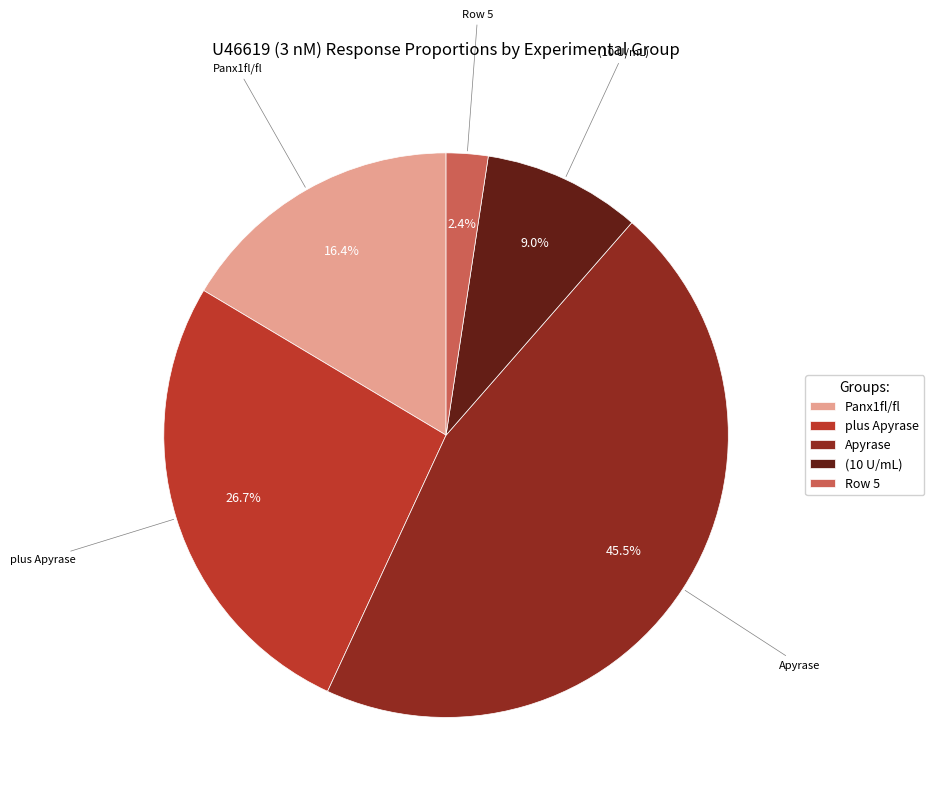

Approximately how many times larger is the value at plus Apyrase compared to Row 5?

11.1